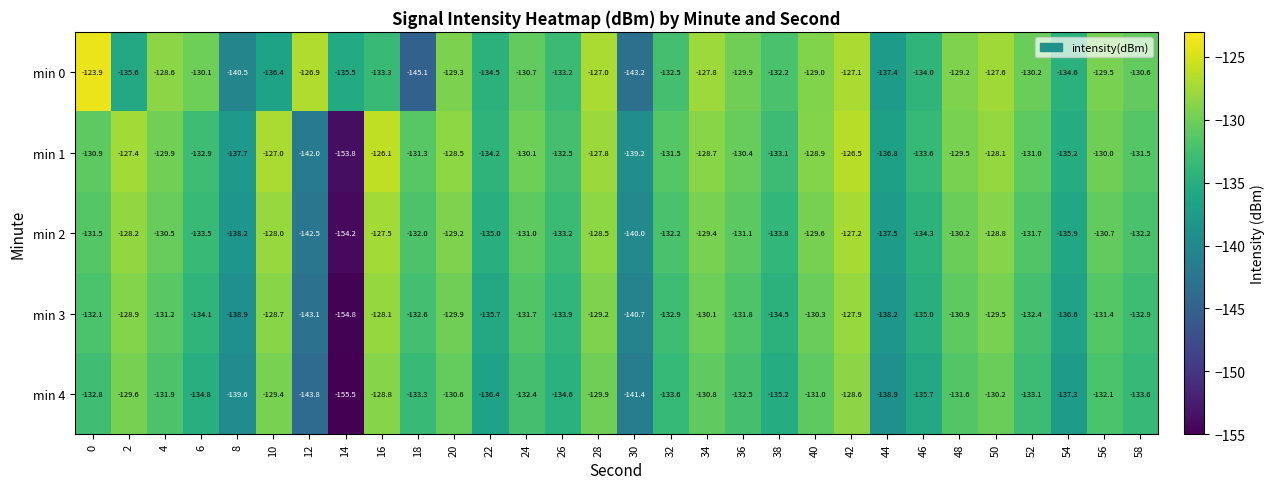

What is the average value of the min 0 series?

-132.2